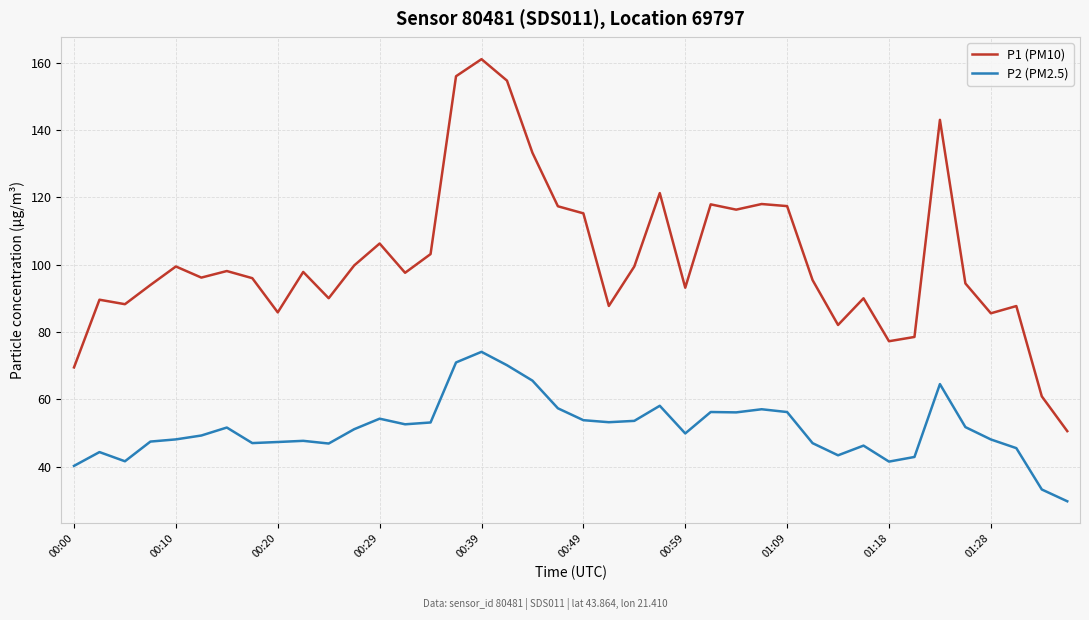

Is this an area chart (filled region under the line)?

No